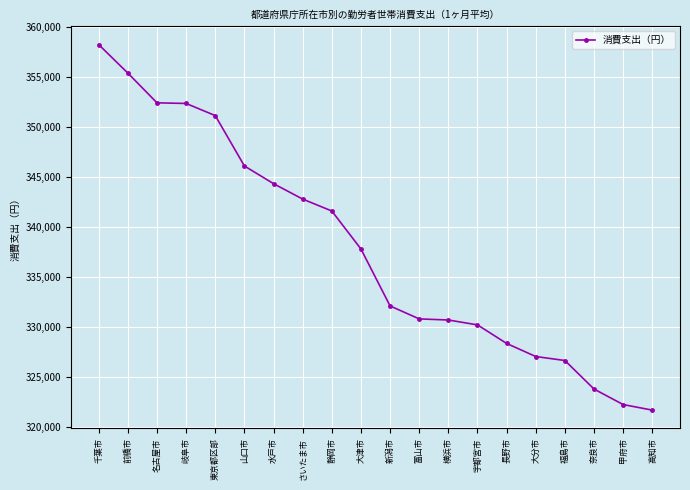

What is the ratio of the value at 新潟市 to the value at 宇都宮市?

1.0